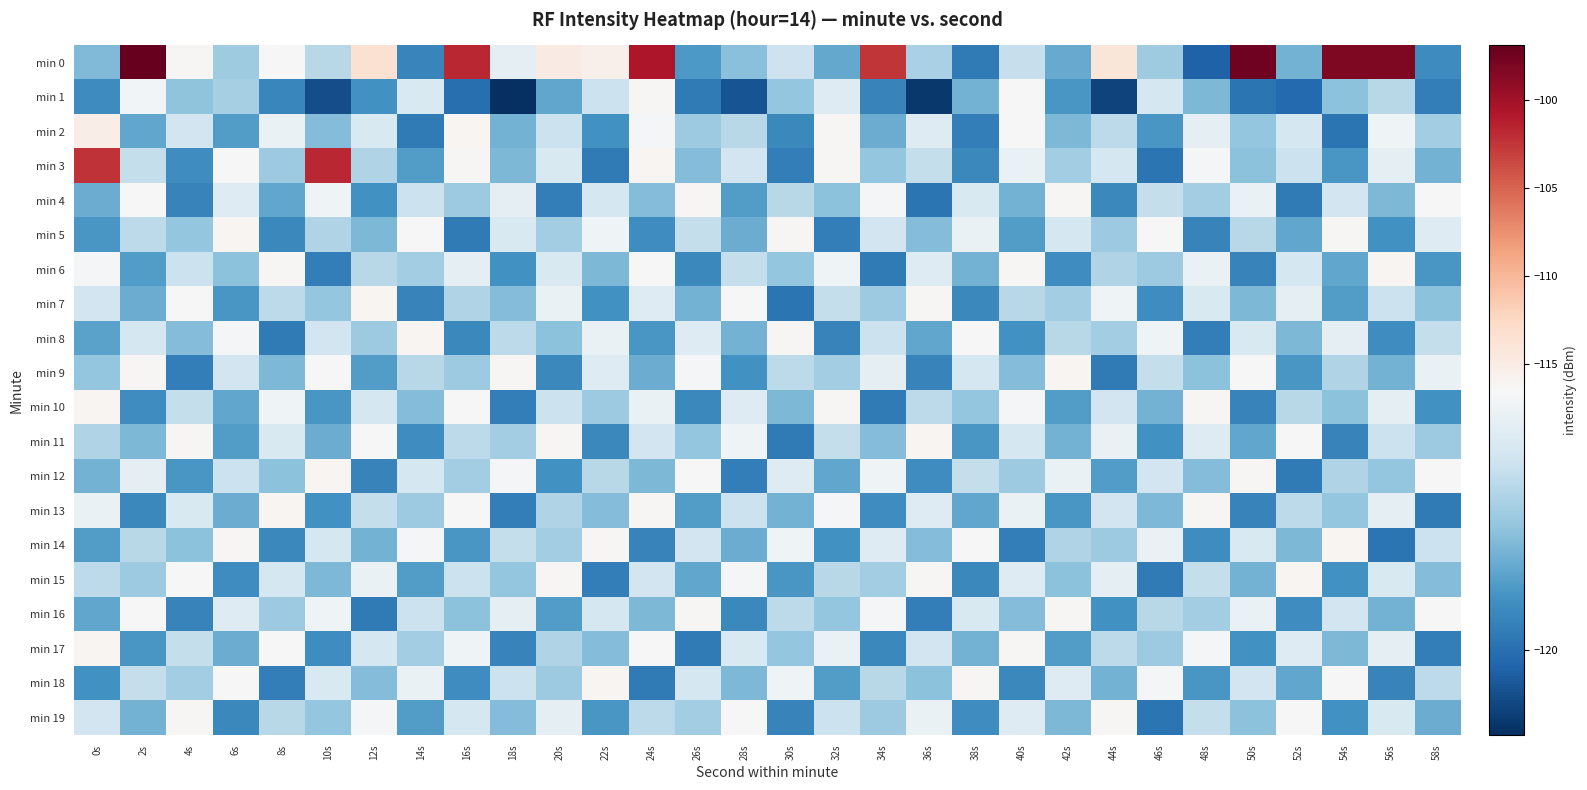

Between 28s and 16s, which is larger?

16s